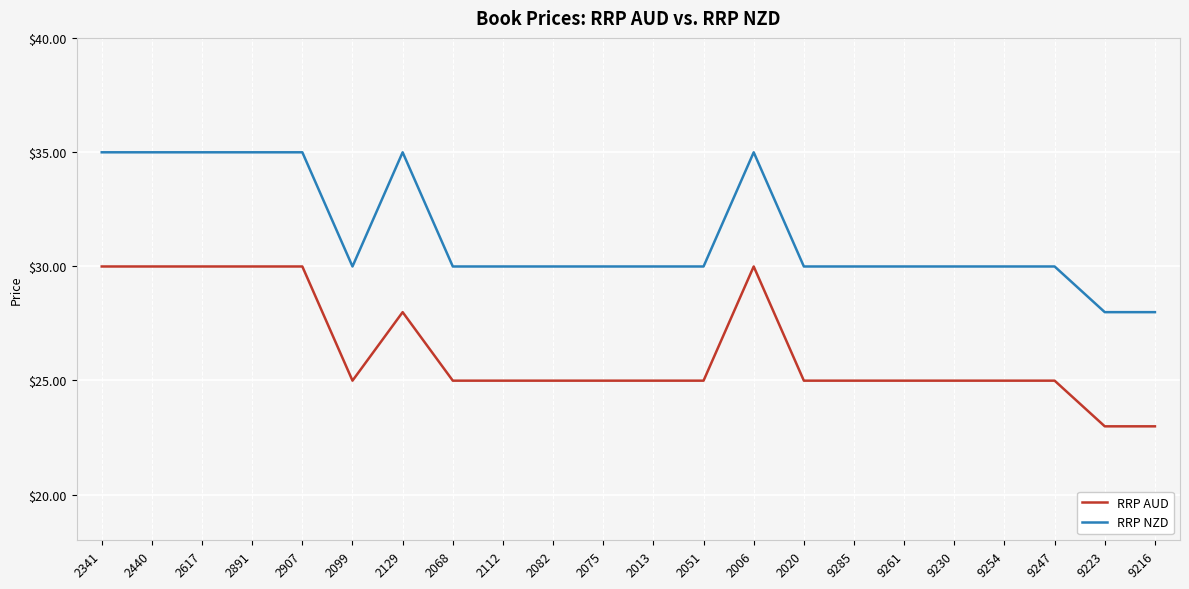

What is the minimum value for RRP AUD?

23.0